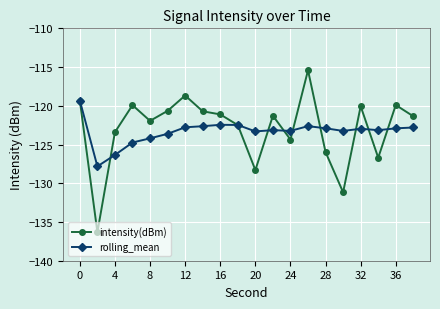

Which series has the largest range (max minus min)?

intensity(dBm)